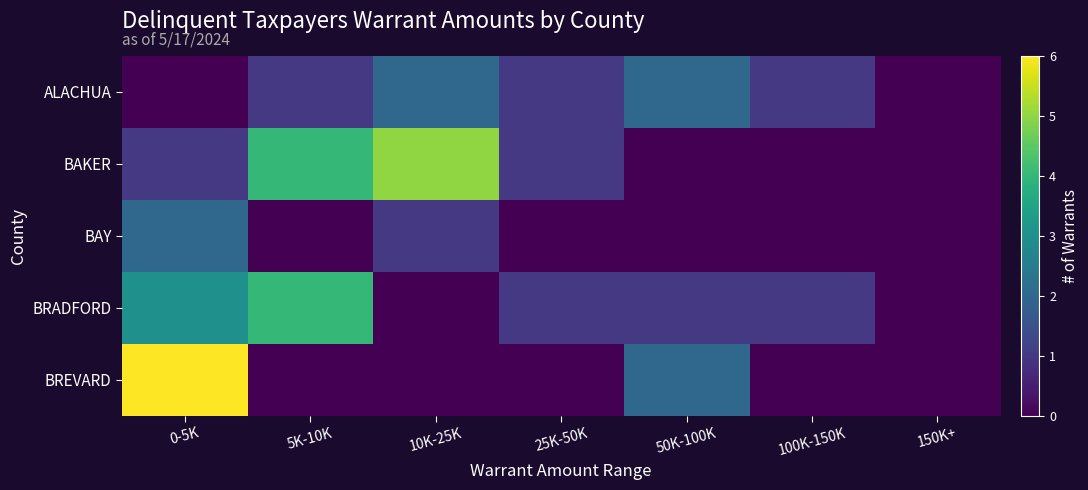

Reading left to right, what are all the values shown in this chart?

ALACHUA: 0-5K=0	5K-10K=1	10K-25K=2	25K-50K=1	50K-100K=2	100K-150K=1	150K+=0
BAKER: 0-5K=1	5K-10K=4	10K-25K=5	25K-50K=1	50K-100K=0	100K-150K=0	150K+=0
BAY: 0-5K=2	5K-10K=0	10K-25K=1	25K-50K=0	50K-100K=0	100K-150K=0	150K+=0
BRADFORD: 0-5K=3	5K-10K=4	10K-25K=0	25K-50K=1	50K-100K=1	100K-150K=1	150K+=0
BREVARD: 0-5K=6	5K-10K=0	10K-25K=0	25K-50K=0	50K-100K=2	100K-150K=0	150K+=0